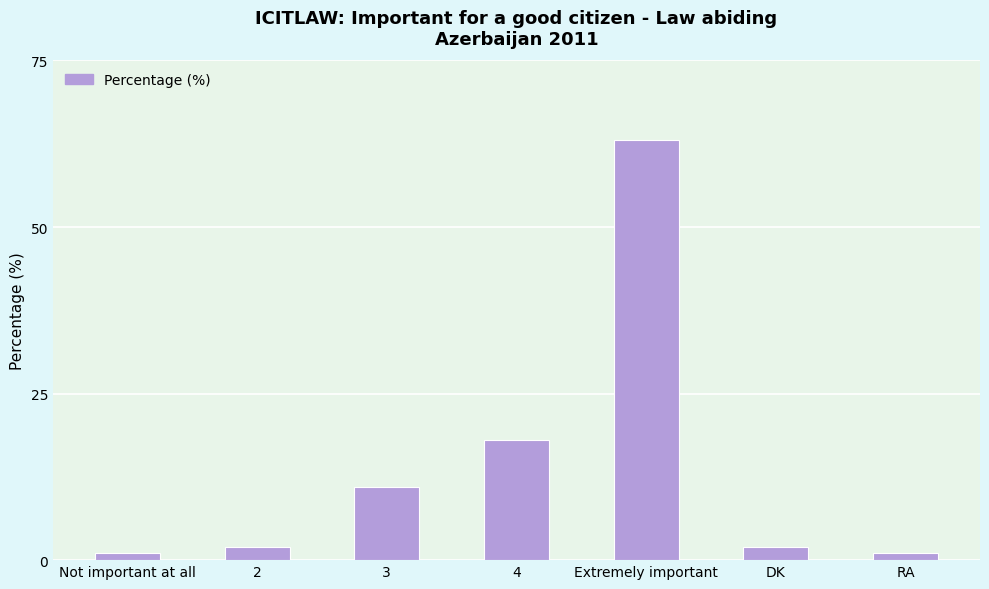

What is the sum of all values?

98